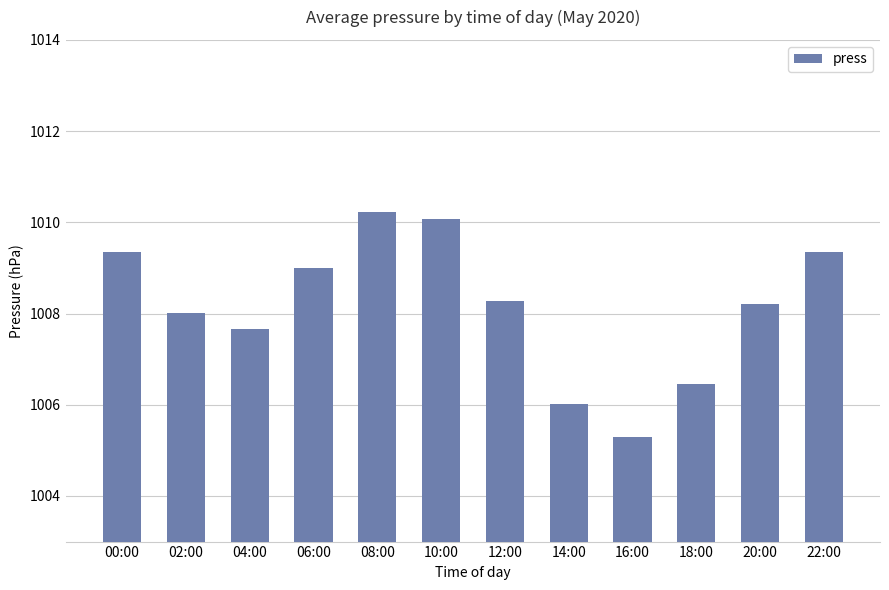

What is the value of the 5th bar from the left?

1010.2